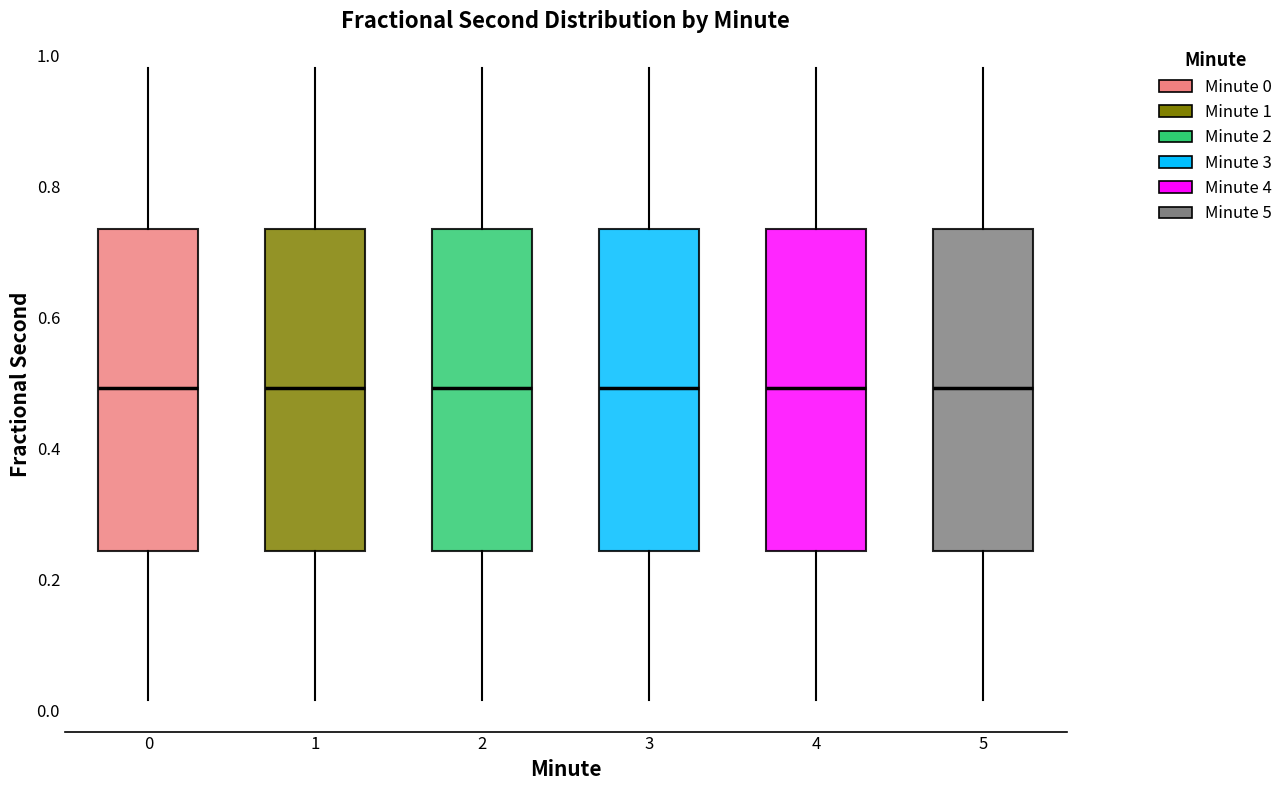

Reading left to right, transcribe this box plot: for each box, give where its median line is, the range the box spans, and where its two whiskers end, as read against the y-axis. The values are not printed on the chart, so give them approximately, as read against the axis.

0: median 0.50, box 0.24 to 0.74, whiskers 0.02 to 0.98
1: median 0.50, box 0.24 to 0.74, whiskers 0.02 to 0.98
2: median 0.50, box 0.24 to 0.74, whiskers 0.02 to 0.98
3: median 0.50, box 0.24 to 0.74, whiskers 0.02 to 0.98
4: median 0.50, box 0.24 to 0.74, whiskers 0.02 to 0.98
5: median 0.50, box 0.24 to 0.74, whiskers 0.02 to 0.98